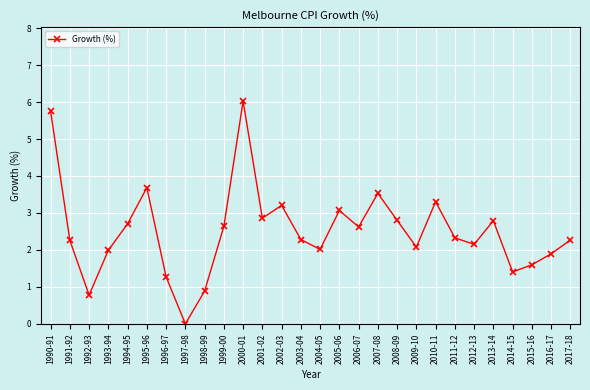

The value at 2015-16 is 1.6. True or false?

True